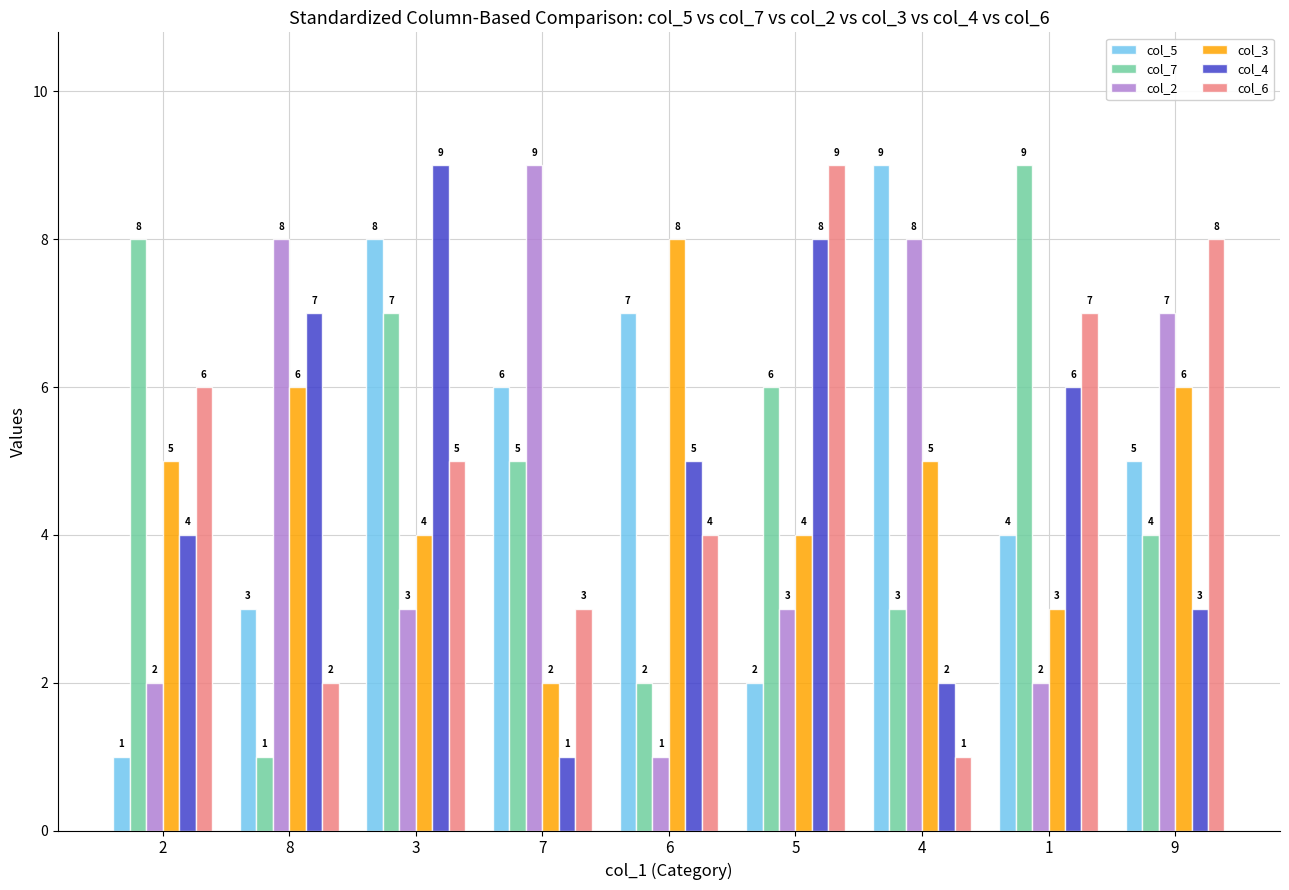

True or false: col_4 has a value of 8 at 6.

False